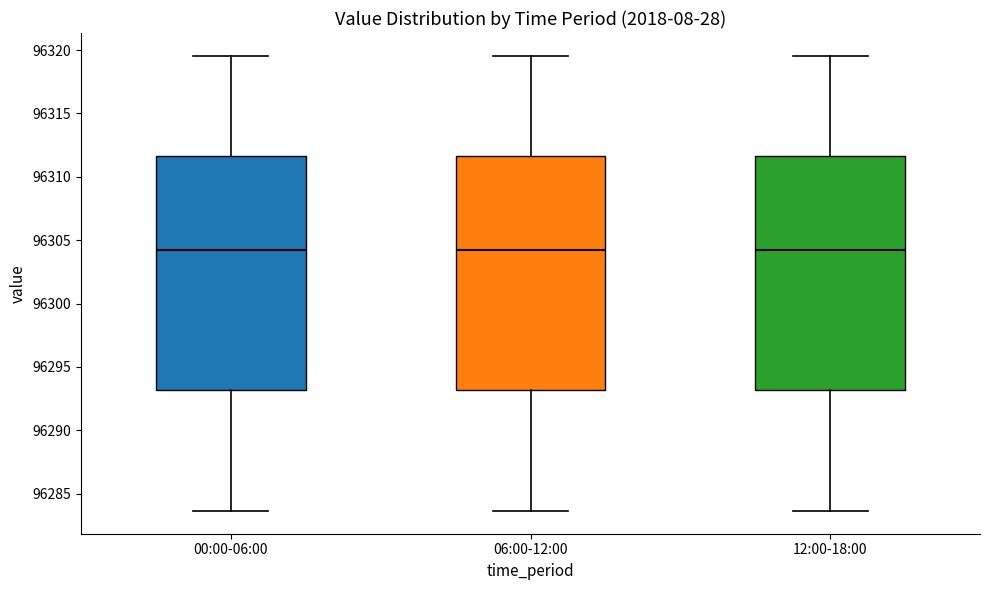

Reading left to right, transcribe this box plot: for each box, give where its median line is, the range the box spans, and where its two whiskers end, as read against the y-axis. The values are not printed on the chart, so give them approximately, as read against the axis.

00:00-06:00: median 96304.0, box 96293.0 to 96311.5, whiskers 96283.5 to 96319.5
06:00-12:00: median 96304.0, box 96293.0 to 96311.5, whiskers 96283.5 to 96319.5
12:00-18:00: median 96304.0, box 96293.0 to 96311.5, whiskers 96283.5 to 96319.5